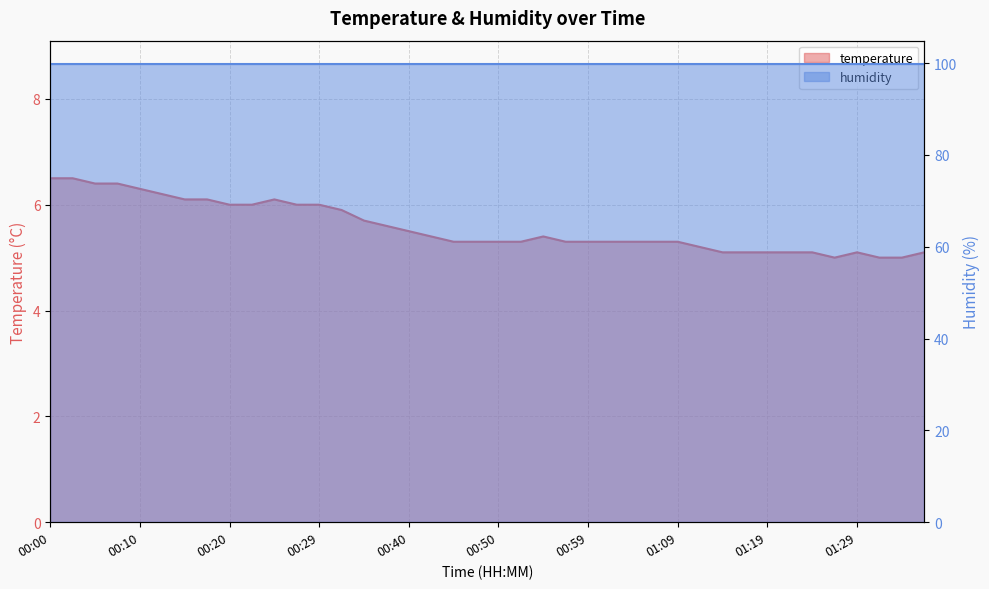

List the labels in order of value, largest first.

00:00, 00:02, 00:05, 00:07, 00:10, 00:12, 00:15, 00:17, 00:25, 00:20, 00:22, 00:27, 00:29, 00:32, 00:35, 00:37, 00:40, 00:42, 00:55, 00:45, 00:47, 00:50, 00:52, 00:57, 00:59, 01:02, 01:04, 01:07, 01:09, 01:12, 01:14, 01:17, 01:19, 01:22, 01:24, 01:29, 01:36, 01:27, 01:32, 01:34